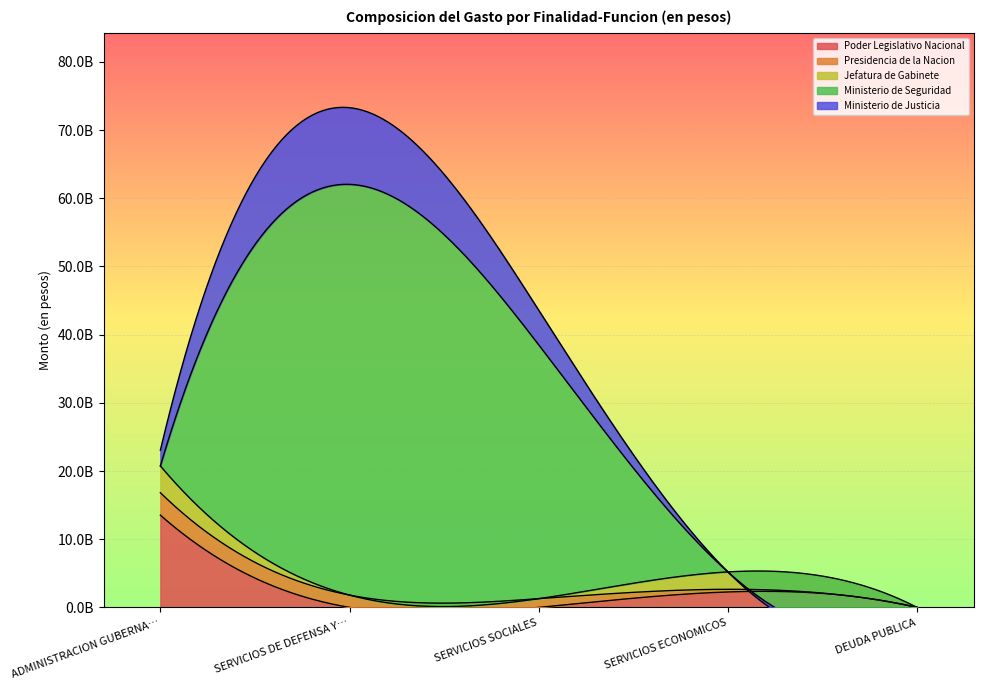

What is the label of the 1st point from the right?

DEUDA PUBLICA